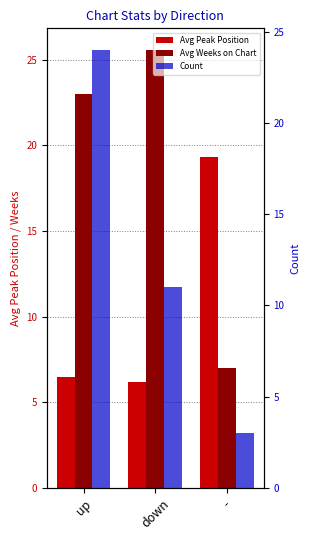

Rank the categories by Count value from highest to lowest.

up, down, -